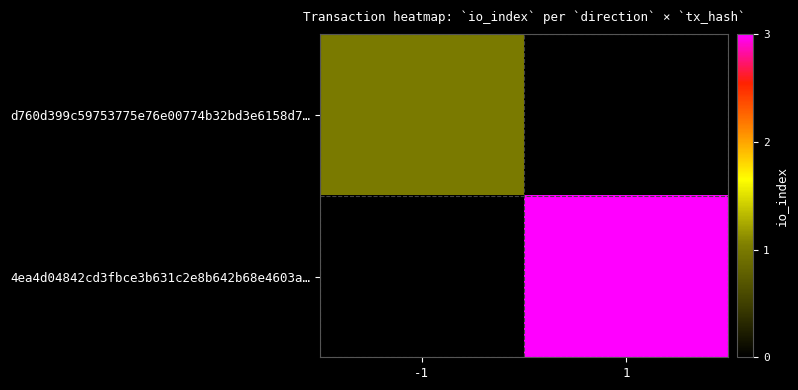

How many distinct data groups are displayed?

2